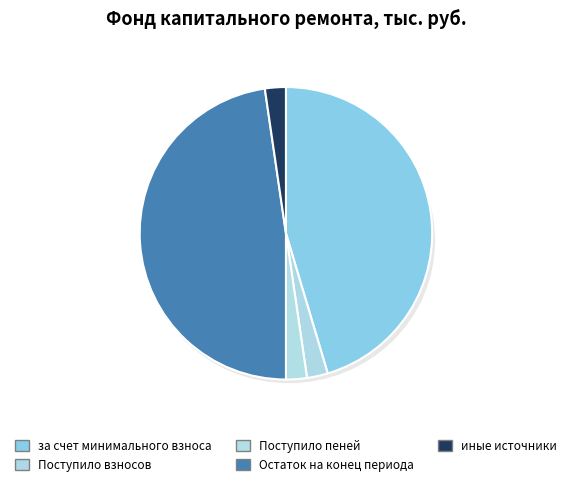

The Поступило взносов slice represents 2% of the pie. True or false?

True